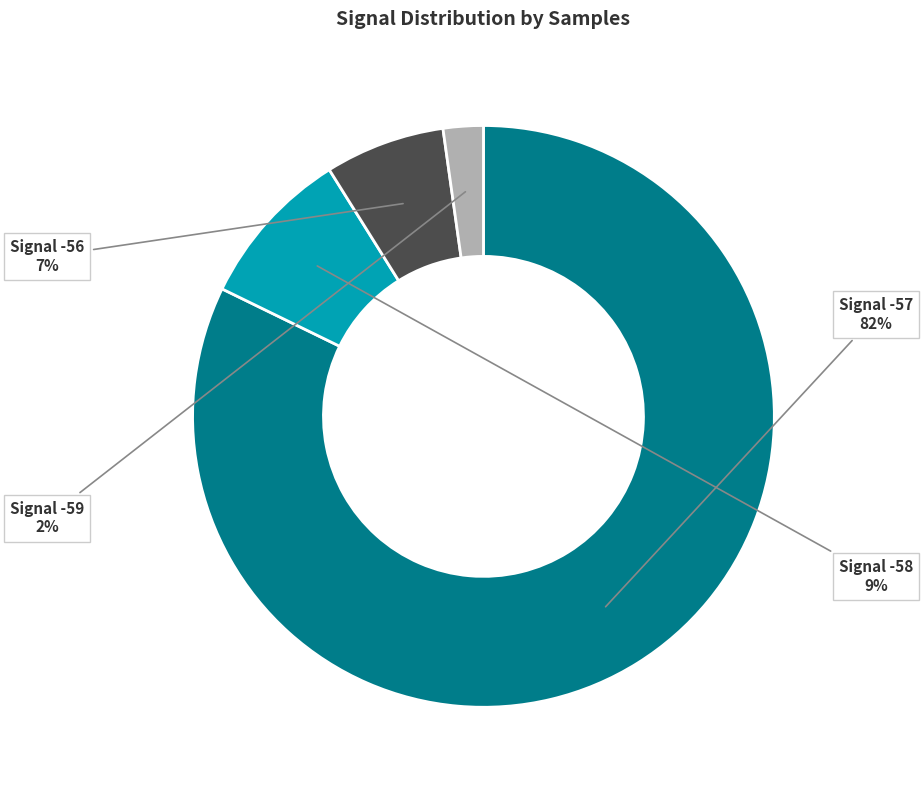

Rank the categories by value from highest to lowest.

Signal -57, Signal -58, Signal -56, Signal -59